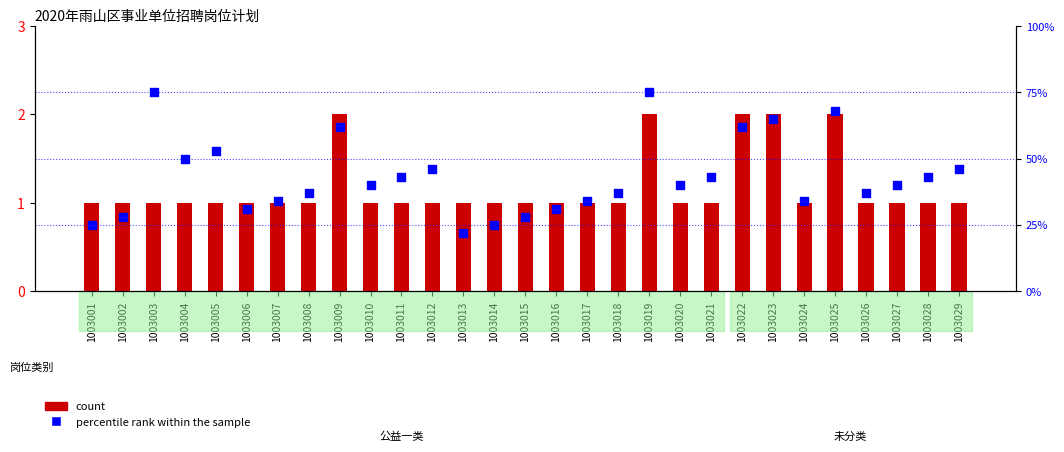

Which series reaches the minimum Y coordinate?

count